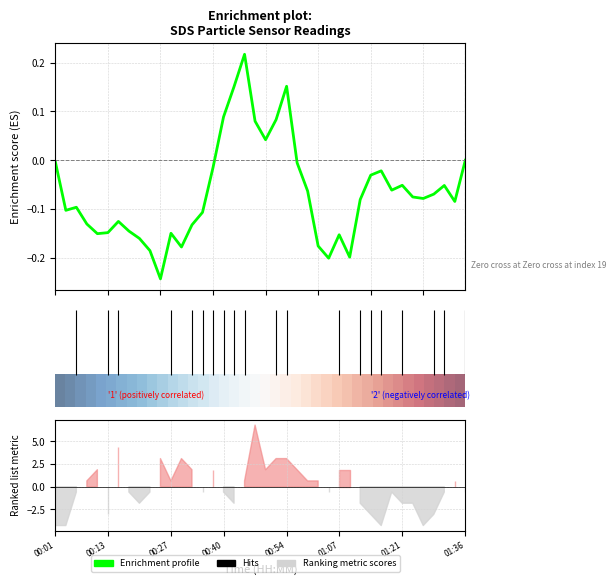

Which category has the lowest value in the Enrichment profile series?

10